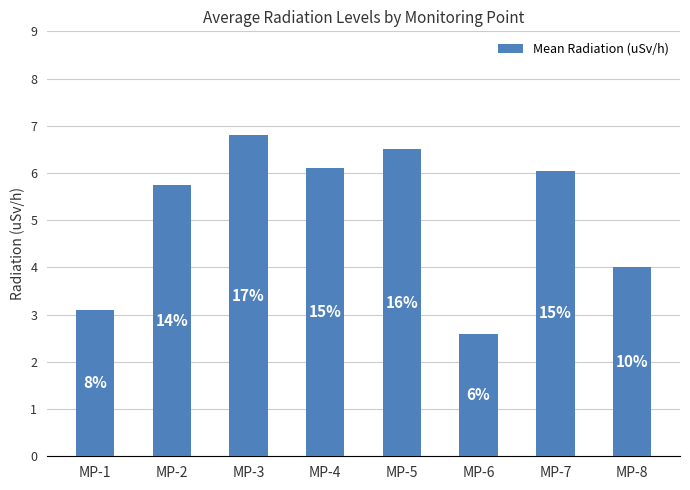

Where is the data nearest to the value 4?

MP-8